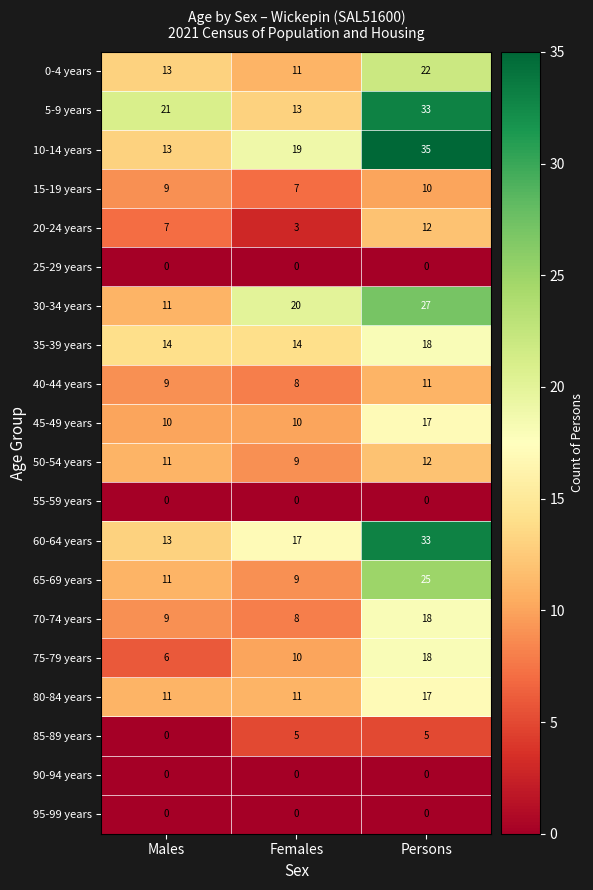

What is the maximum value shown in the chart?

35